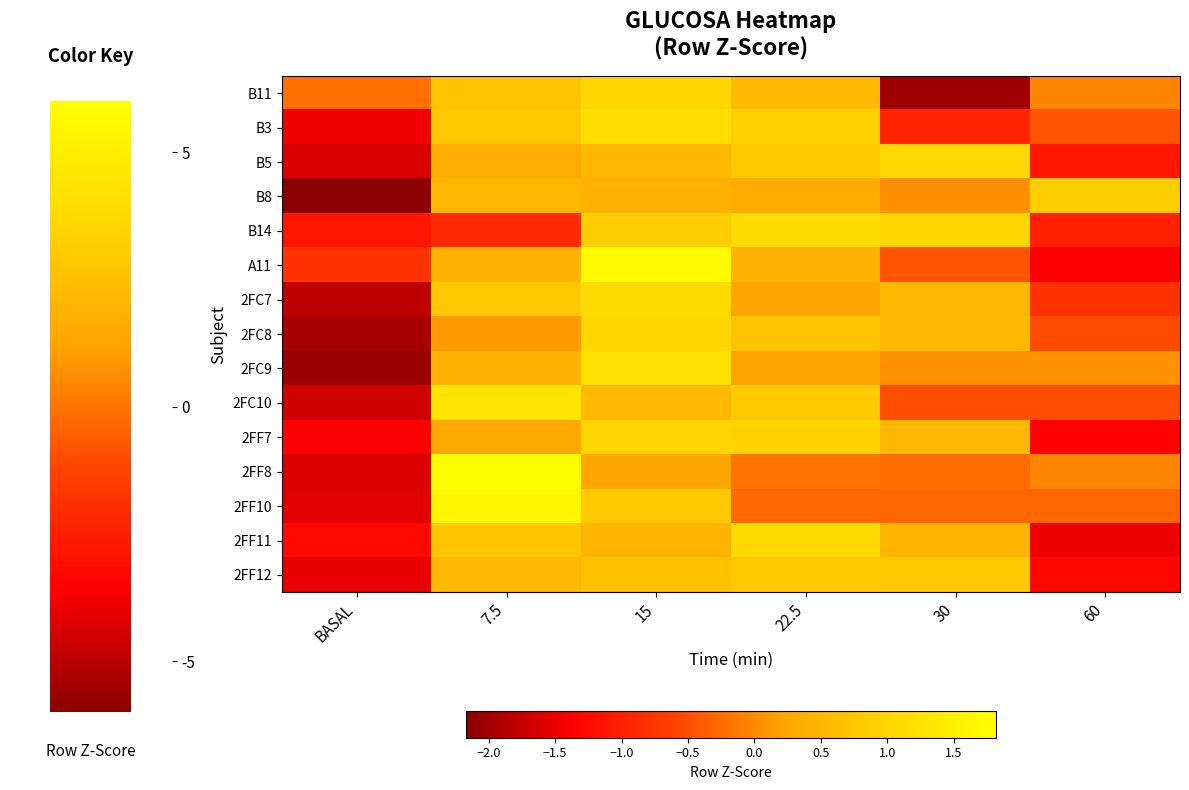

Rank the series by their maximum value, from highest to lowest.

2FF8, A11, 2FF10, 2FC10, 2FC9, B3, B14, 2FF11, 2FC7, B5, 2FC8, B11, 2FF7, B8, 2FF12